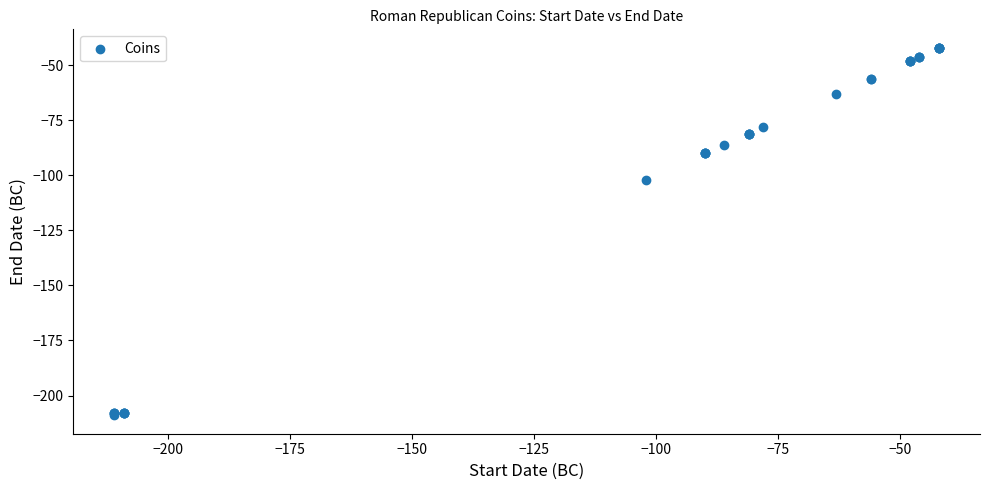

What Y value in the scatter plot is closest to -125?

-102